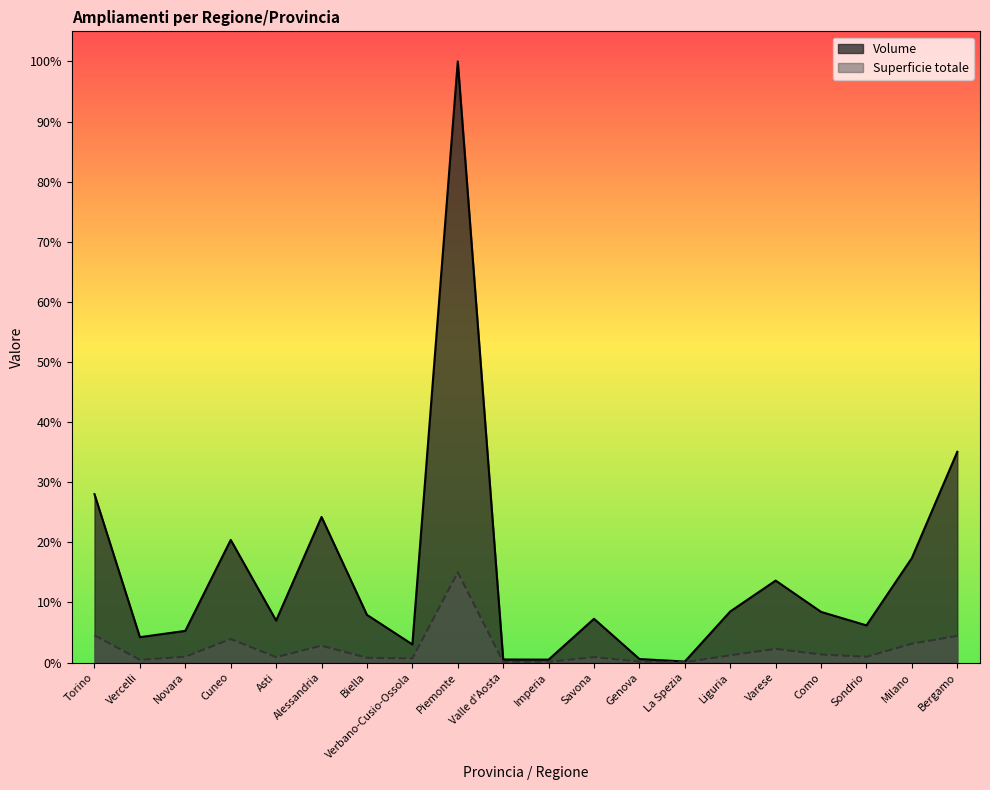

What are all the series names shown in the legend?

Volume, Superficie totale